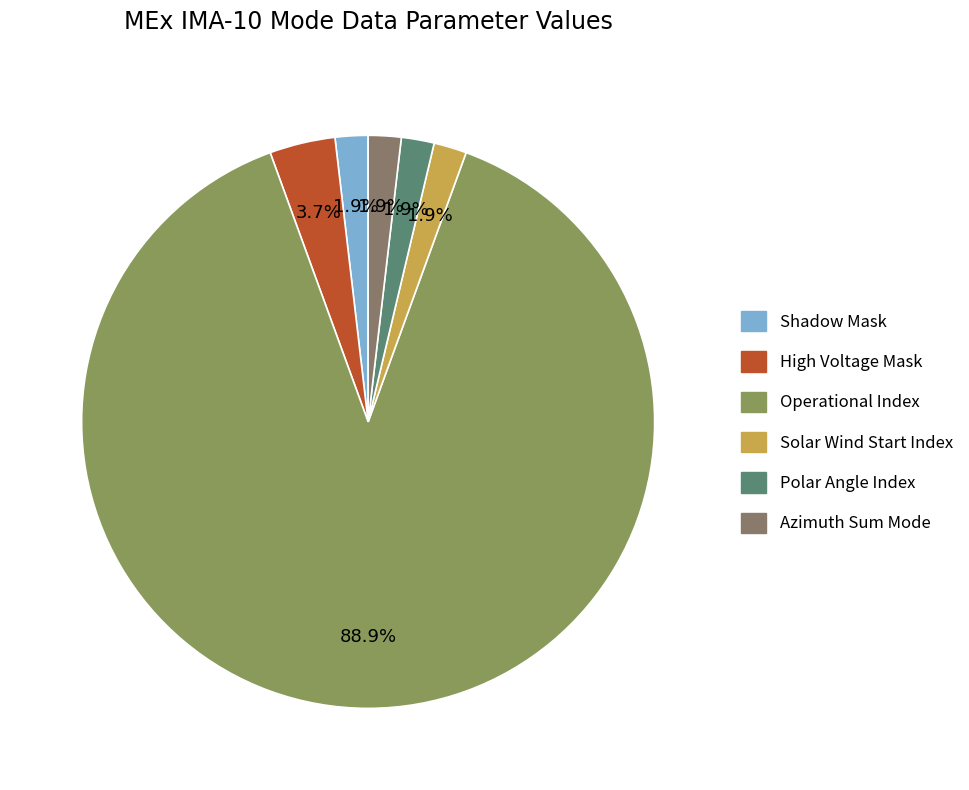

How many segments does this pie chart have?

6